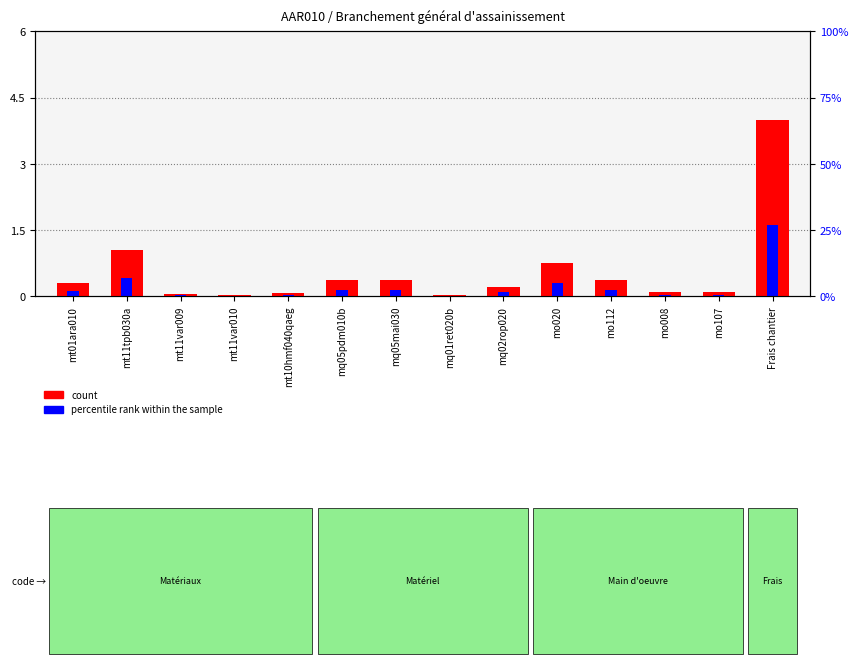

What position from the left is mt11var009?

3